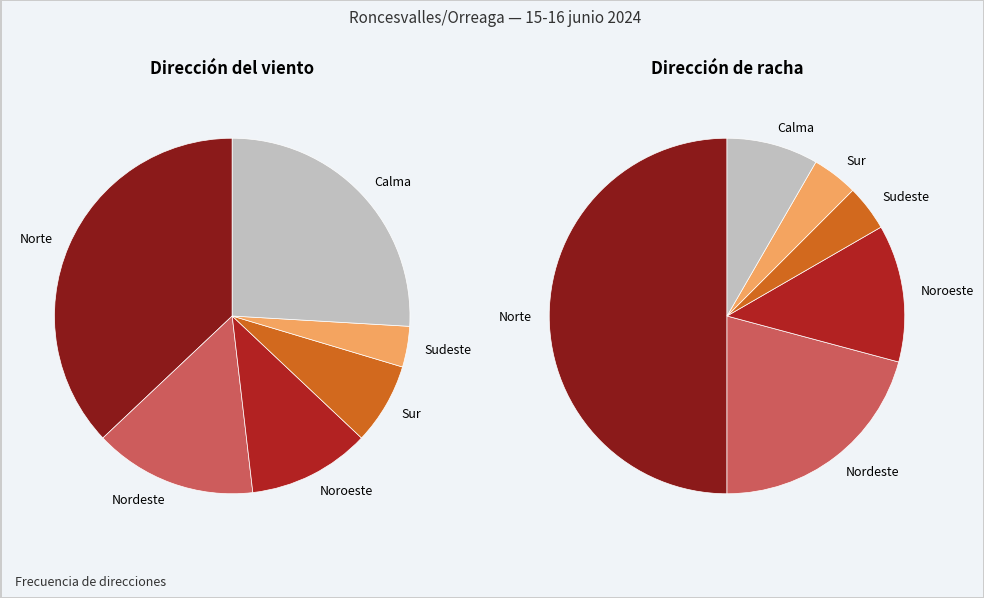

Does any single category account for the majority?

No